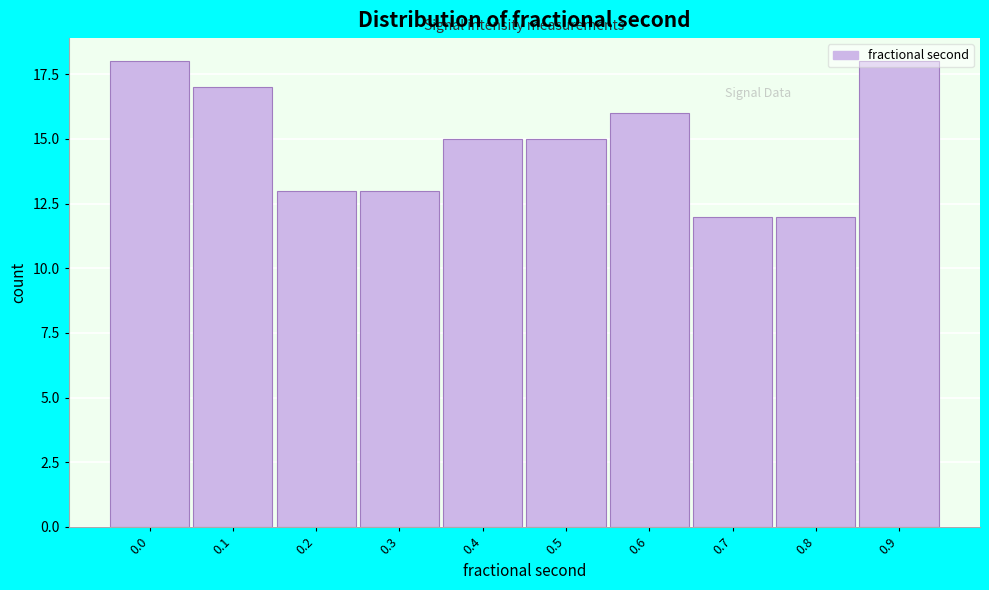

The chart shows a value of 15 at 0.4. True or false?

True